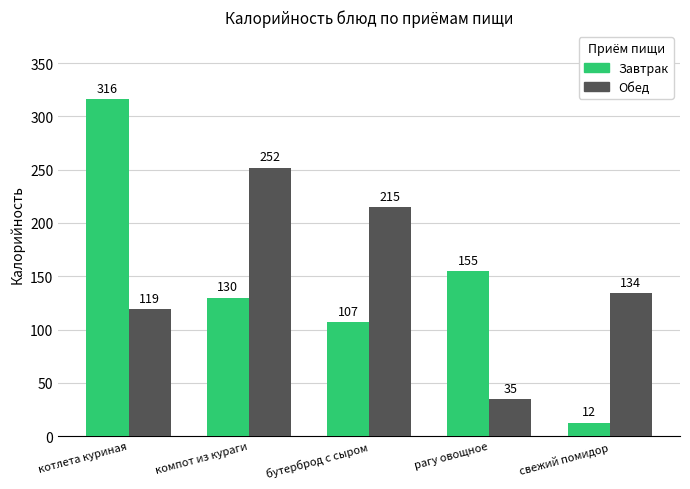

Rank the series by their maximum value, from highest to lowest.

Завтрак, Обед